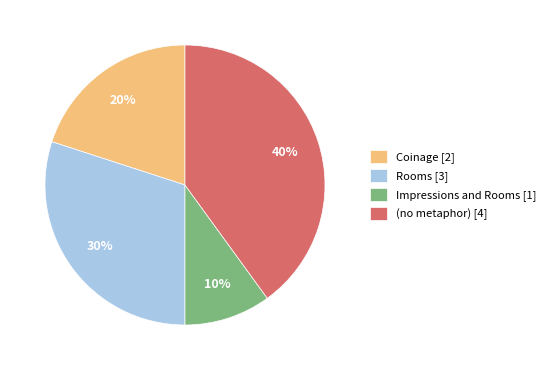

Do Rooms [3] and Impressions and Rooms [1] together represent more than half of the pie?

No